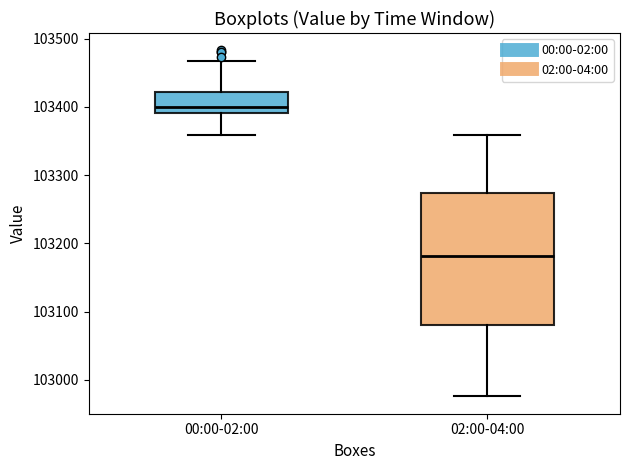

Which box is the tallest, from its lower edge to its upper edge?

02:00-04:00